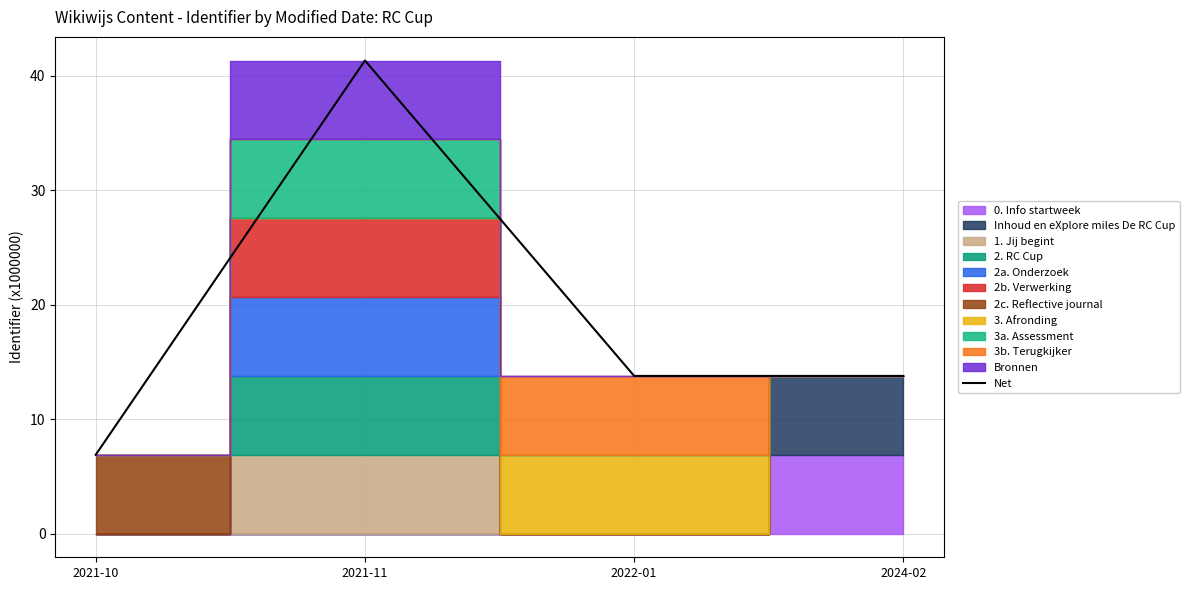

The value at 2021-10 is 6.9. True or false?

True